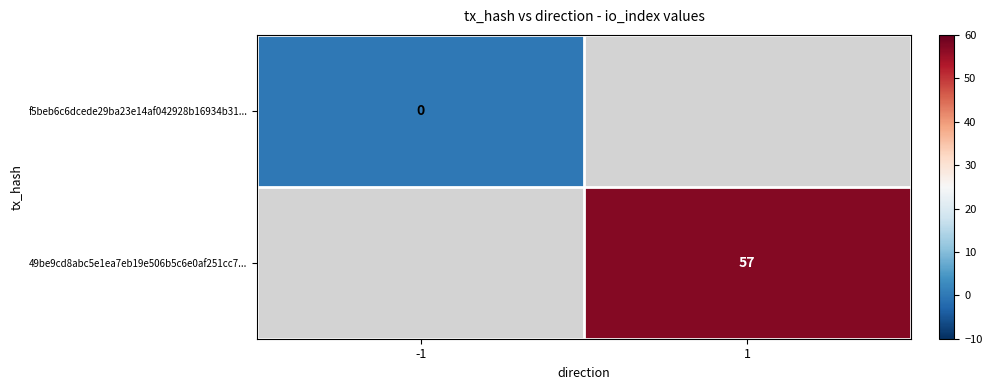

Is it true that 49be9cd8abc5e1ea7eb19e506b5c6e0af251cc7... equals 34 at 1?

False